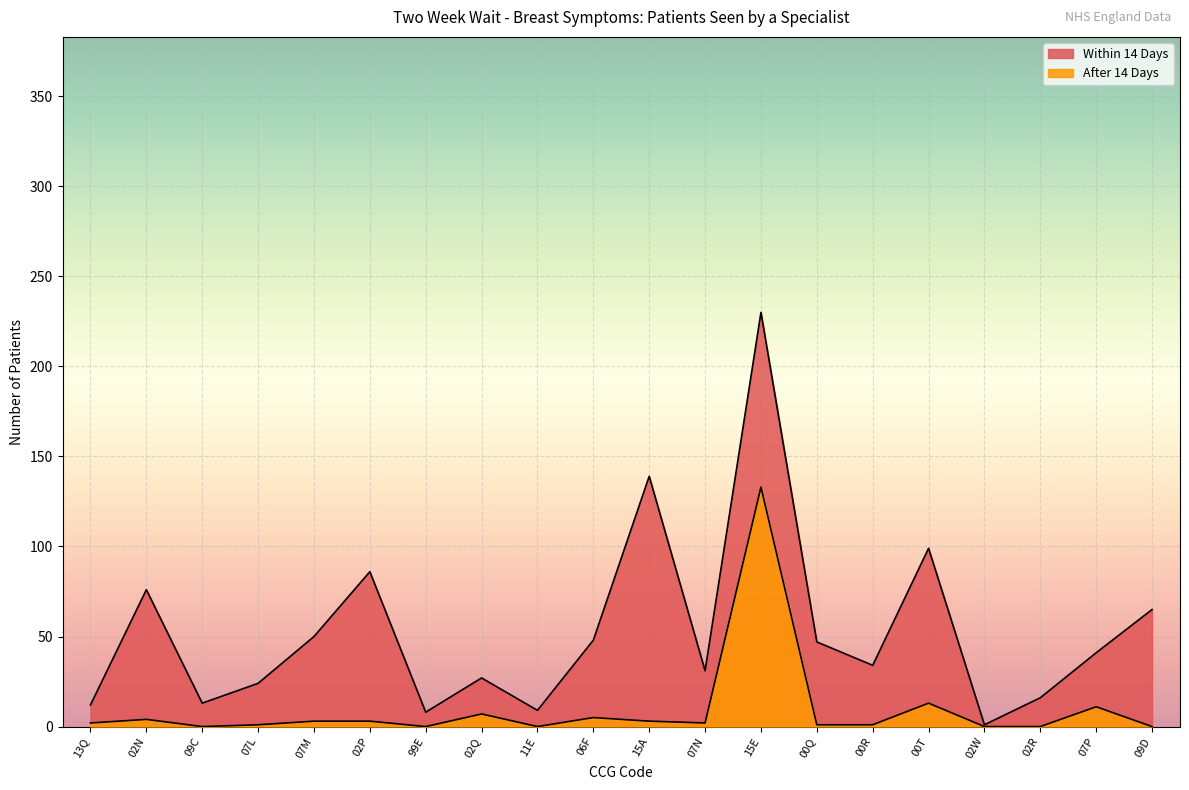

How many interior local valleys does the Within 14 Days series have?

6